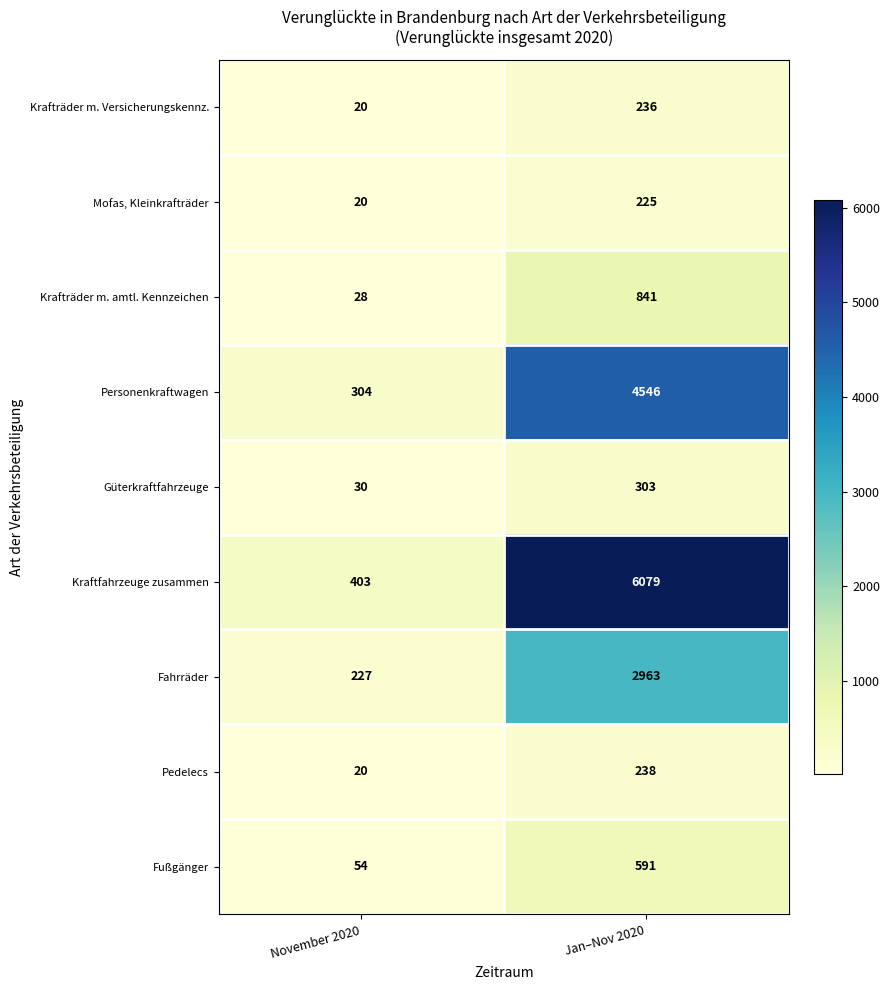

The Kraftfahrzeuge zusammen series shows 178 at November 2020. True or false?

False